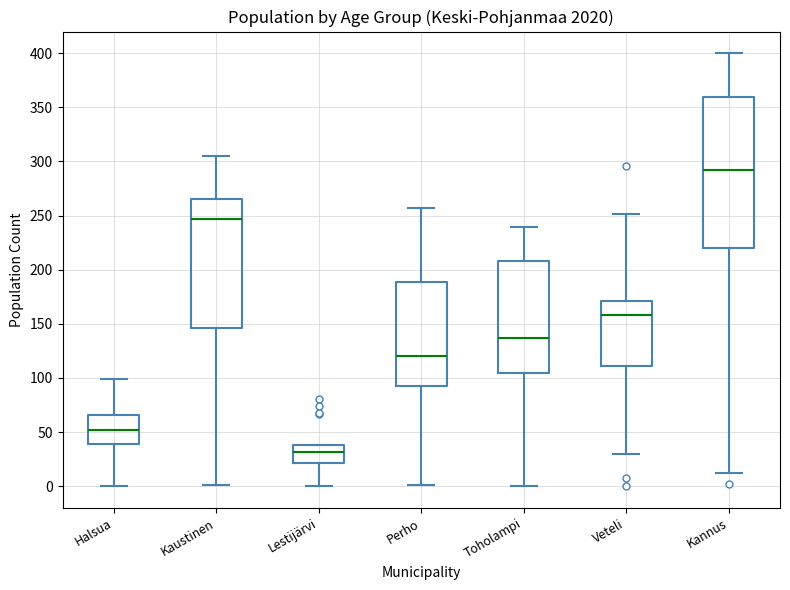

Which box's median line is the highest?

Kannus